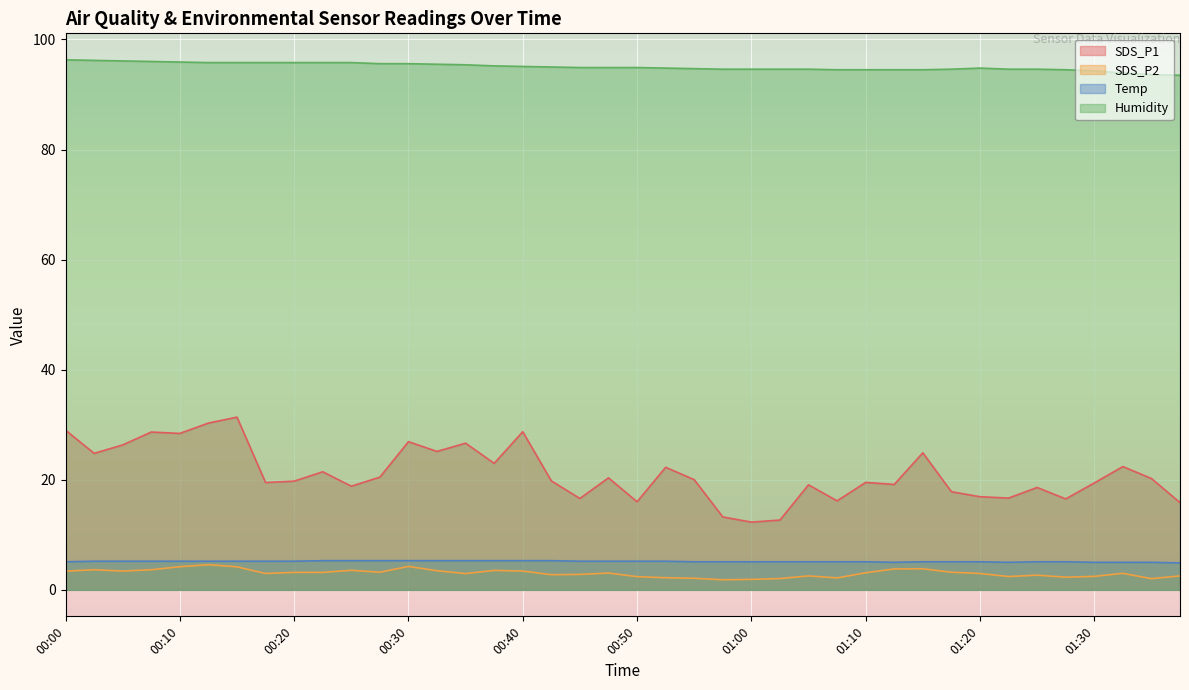

How many distinct data groups are displayed?

4